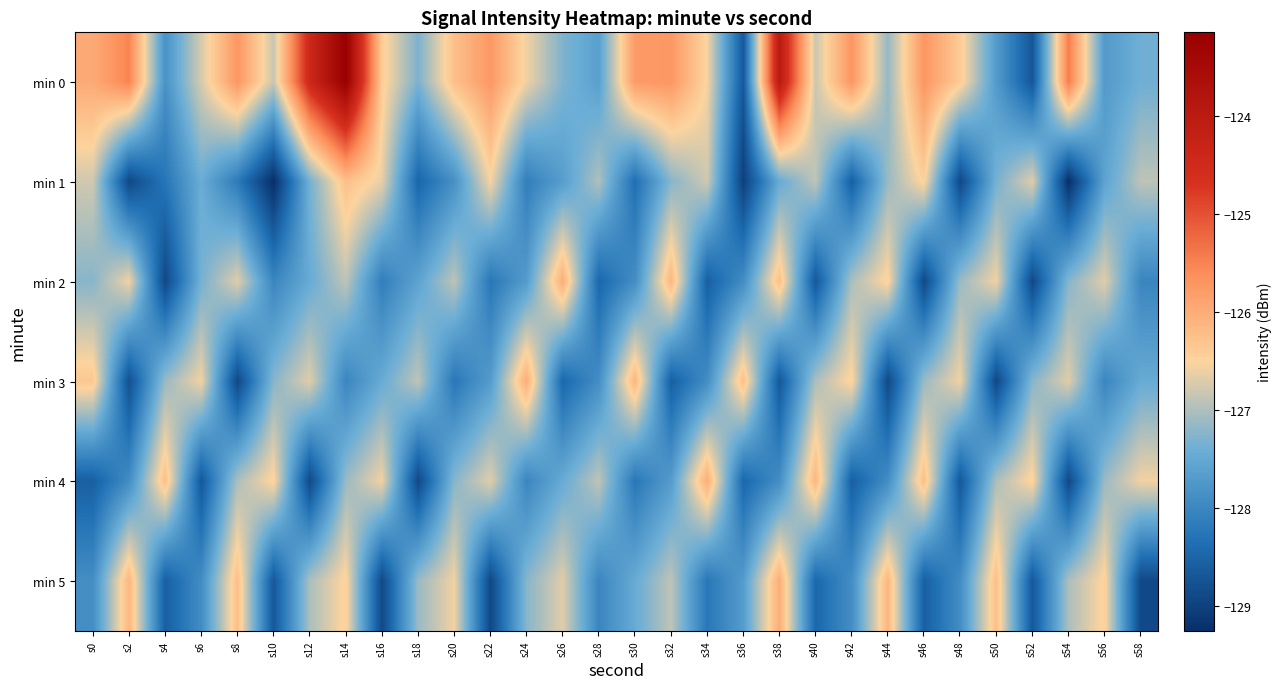

What is the total value across all series at s58?

-765.2